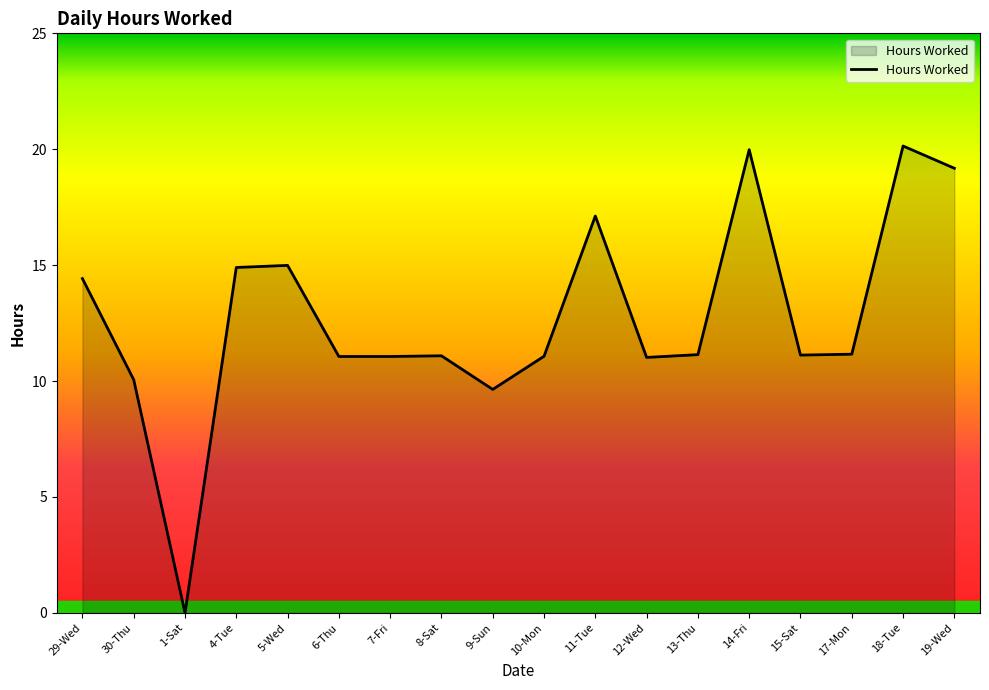

Approximately how many times larger is the value at 15-Sat compared to 10-Mon?

1.0